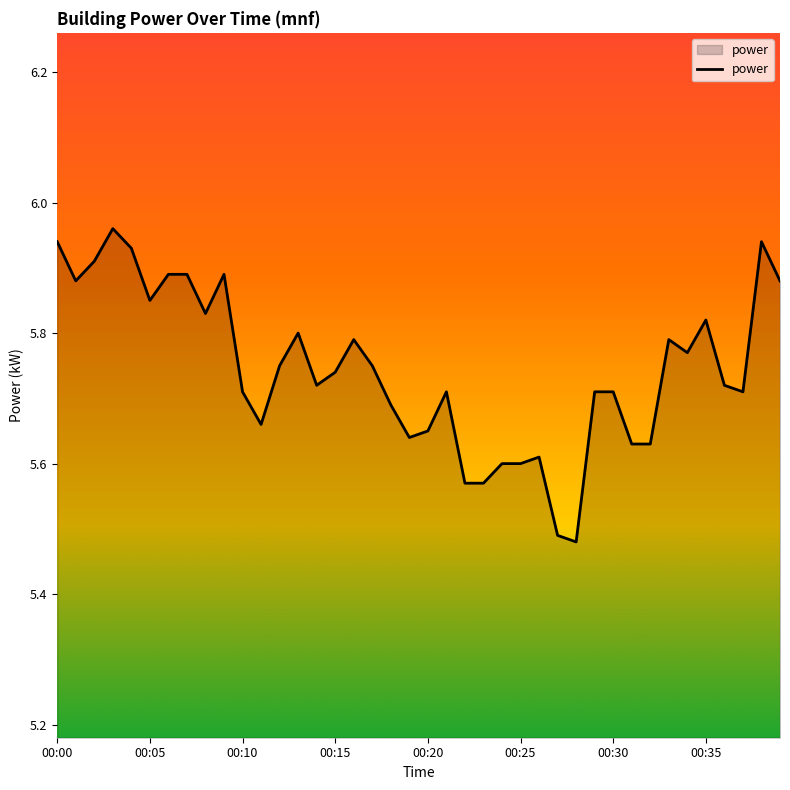

What is the difference between the maximum and minimum values?

0.5